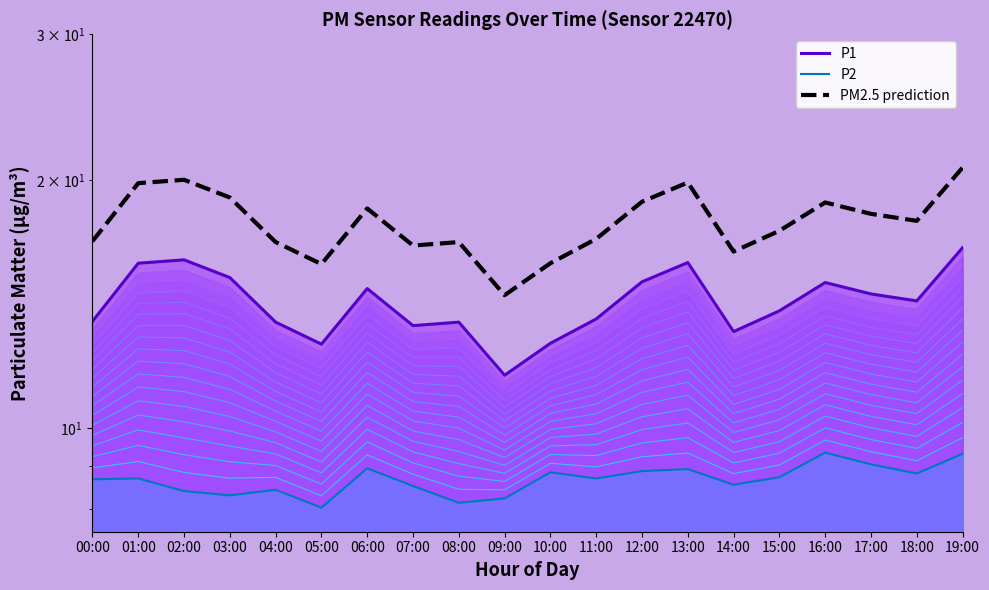

What is the spread (max minus min) of values at 14:00?

7.8